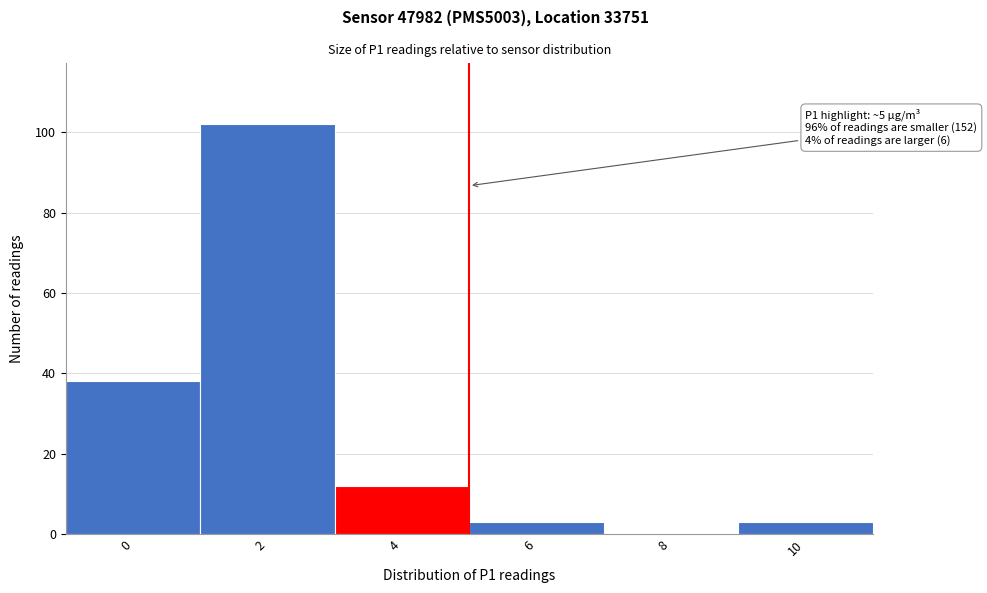

Reading right to left, transcribe all the data shown in this chart.

10=3	8=0	6=3	4=12	2=102	0=38